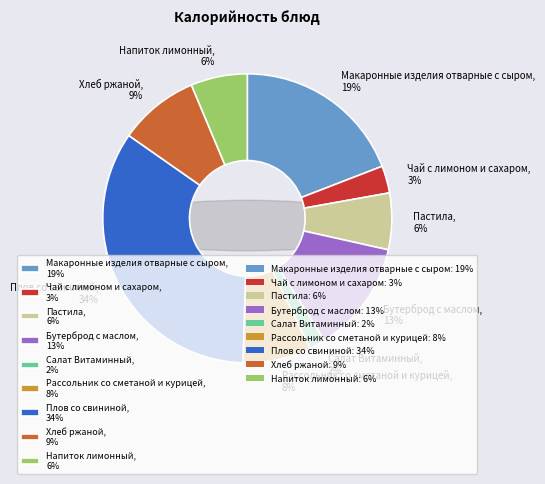

Is it true that Бутерброд с маслом is 13% of the pie?

True